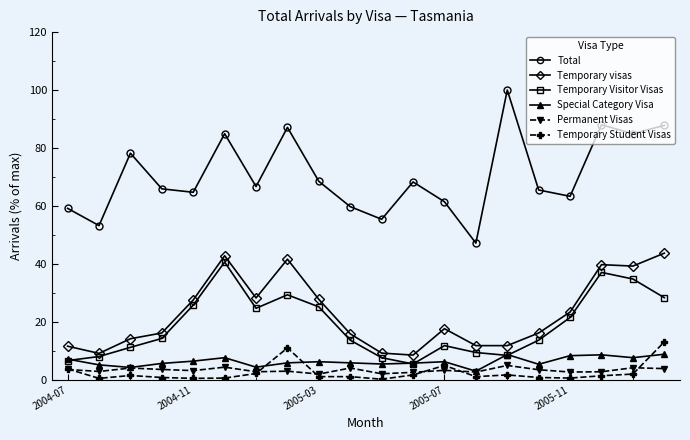

True or false: Permanent Visas has more than 2 points higher than both neighbors.

True